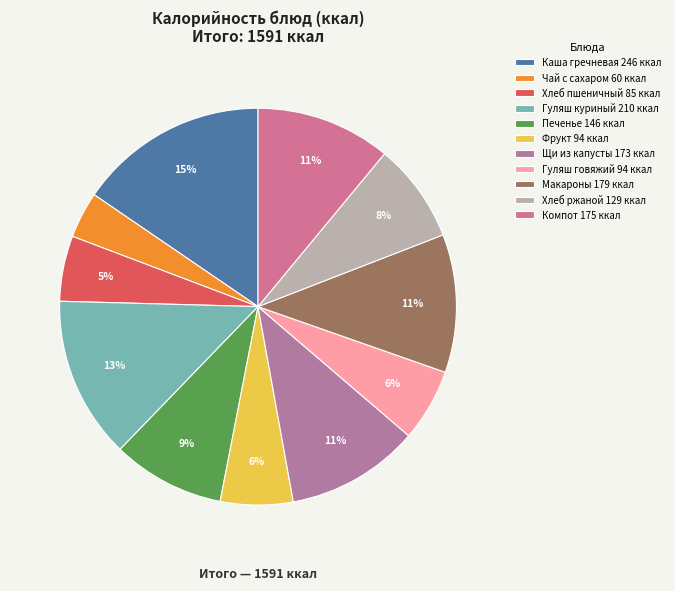

How many slices are in this pie chart?

11